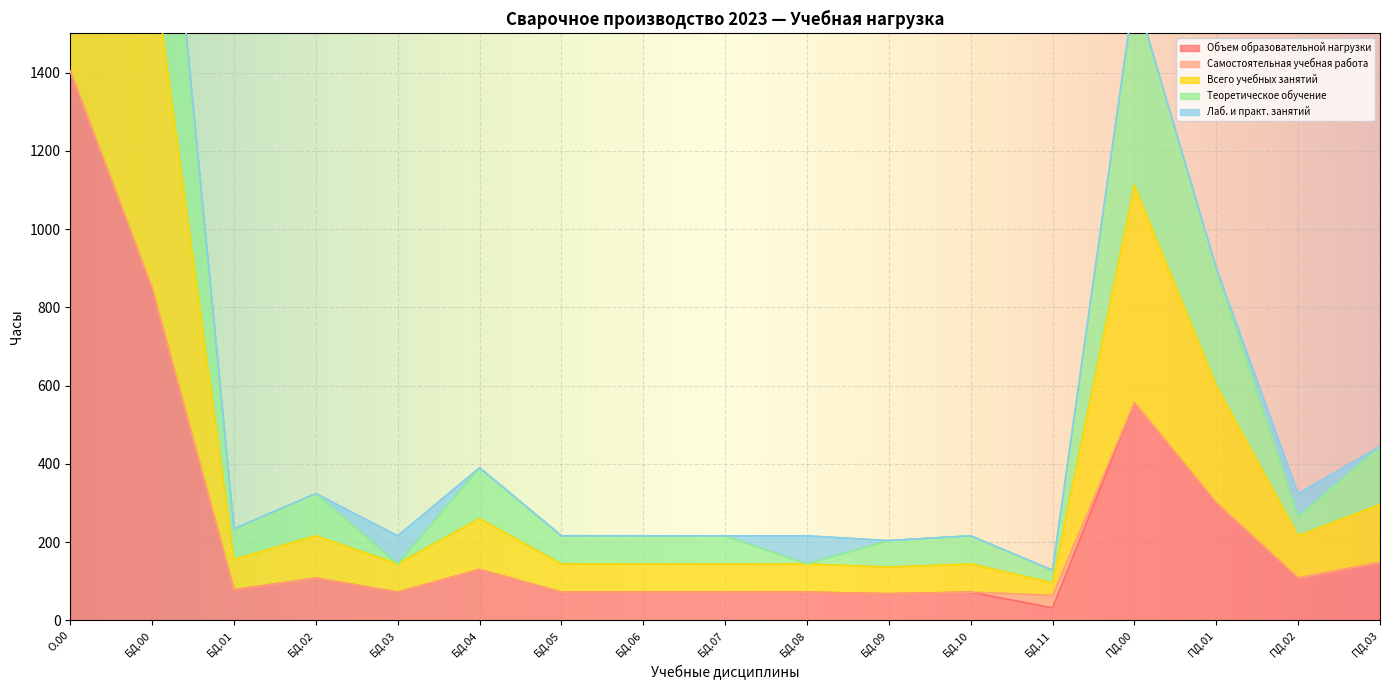

What is the value of the Теоретическое обучение point at the 3rd from the left?

234